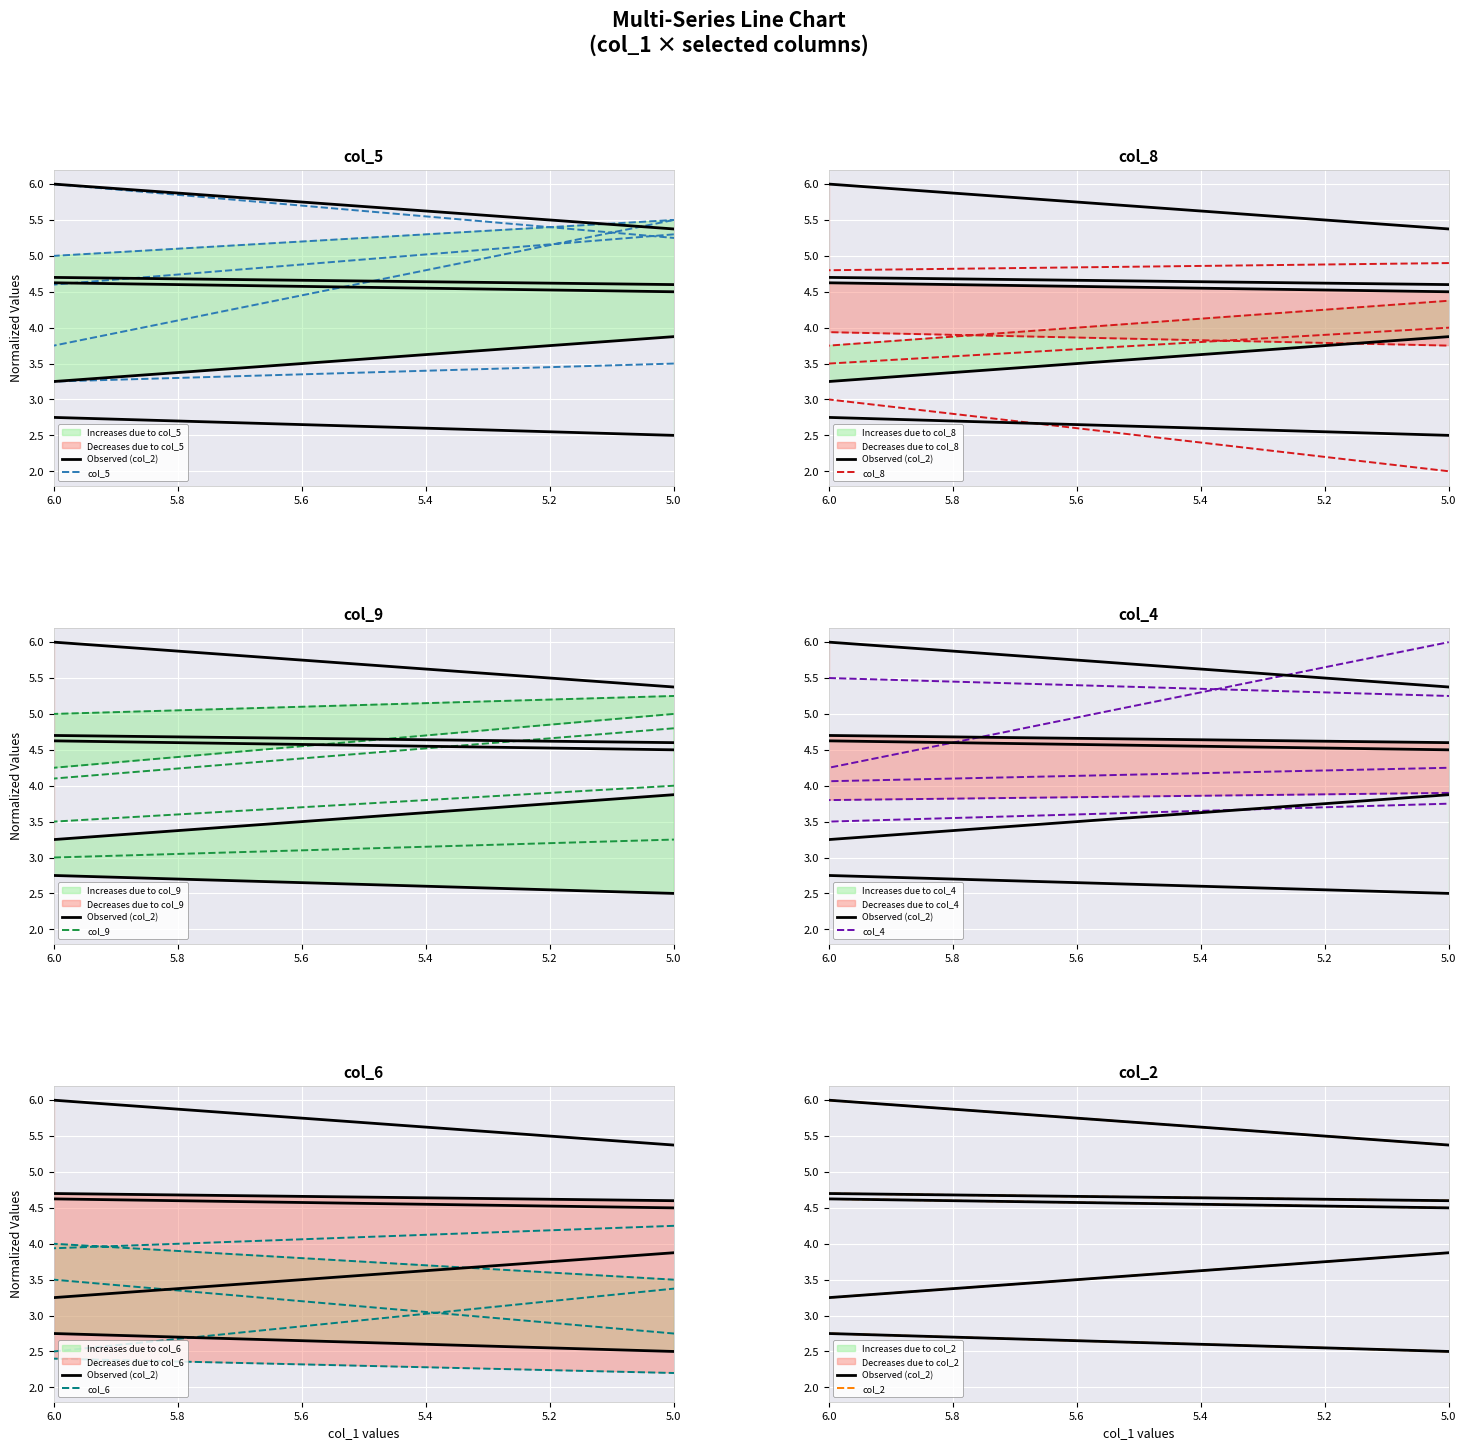

What are all the series names shown in the legend?

col_5, col_8, col_9, col_2, col_4, col_6